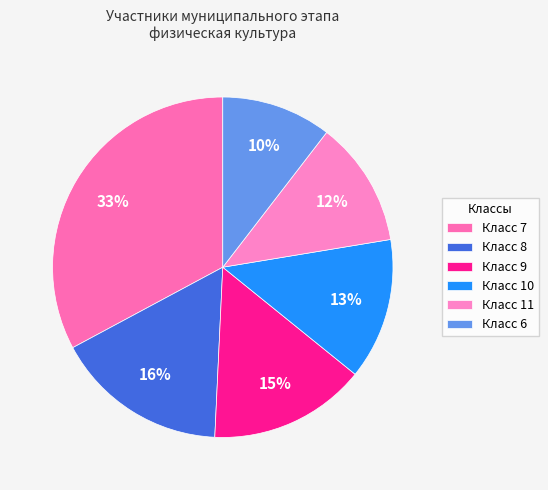

To the nearest percent, what is the average slice percentage?

17%